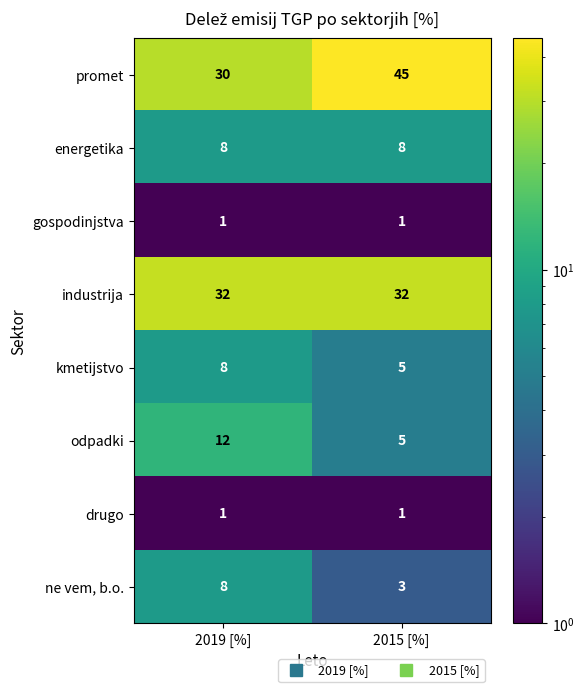

List the labels in order of promet value, largest first.

2015 [%], 2019 [%]